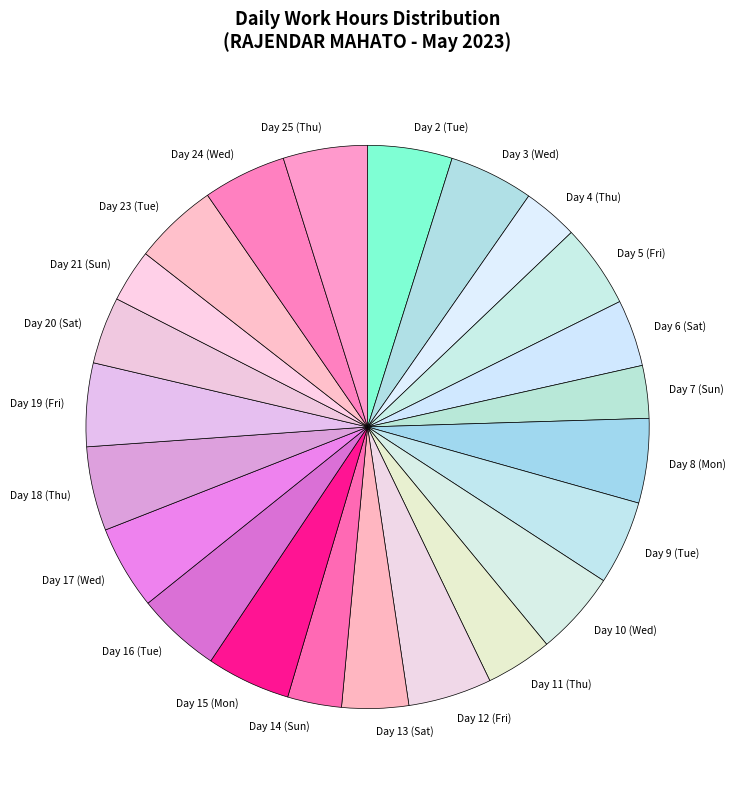

Does any single category account for the majority?

No